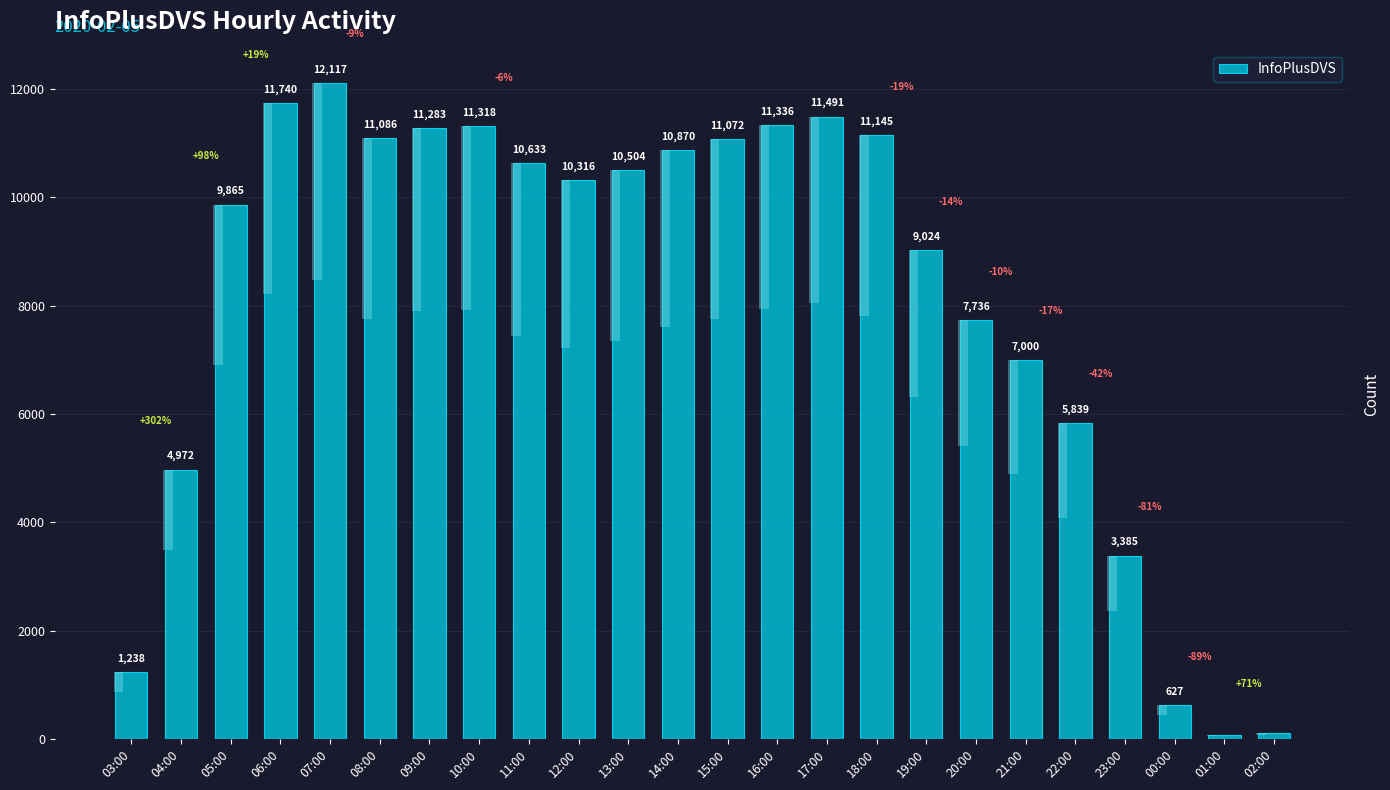

Which category has the lowest value across all series?

01:00